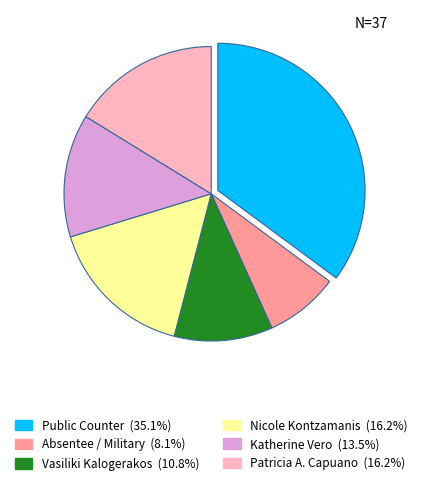

Is there any slice that represents more than half of the pie?

No